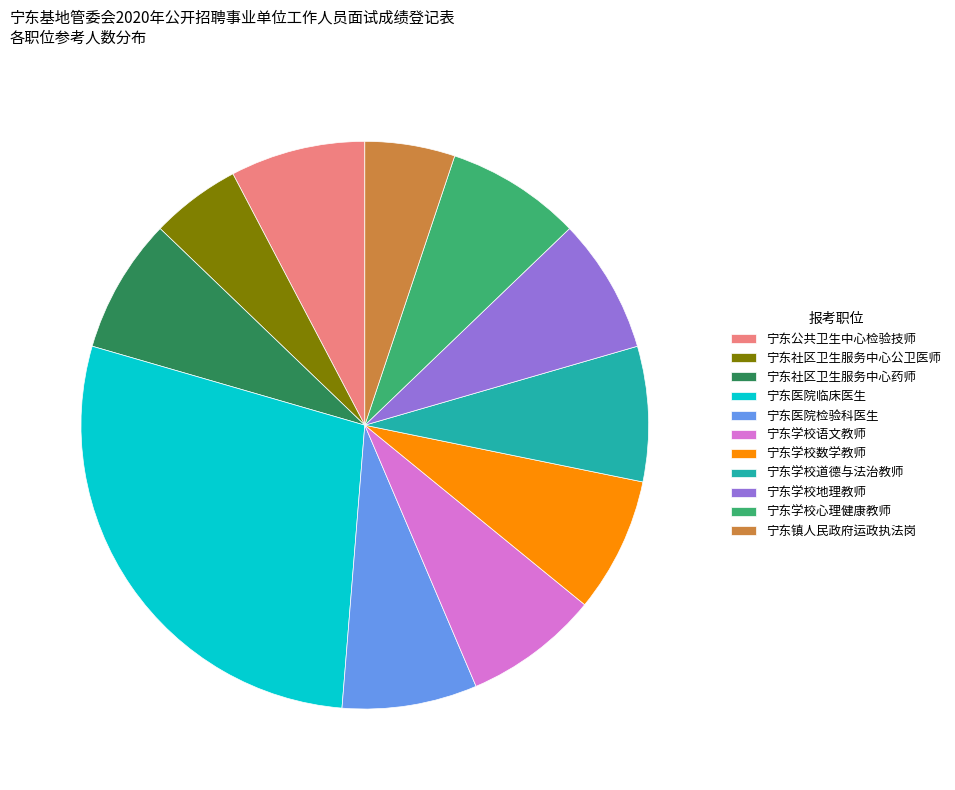

What is the largest slice in the pie chart?

宁东医院临床医生